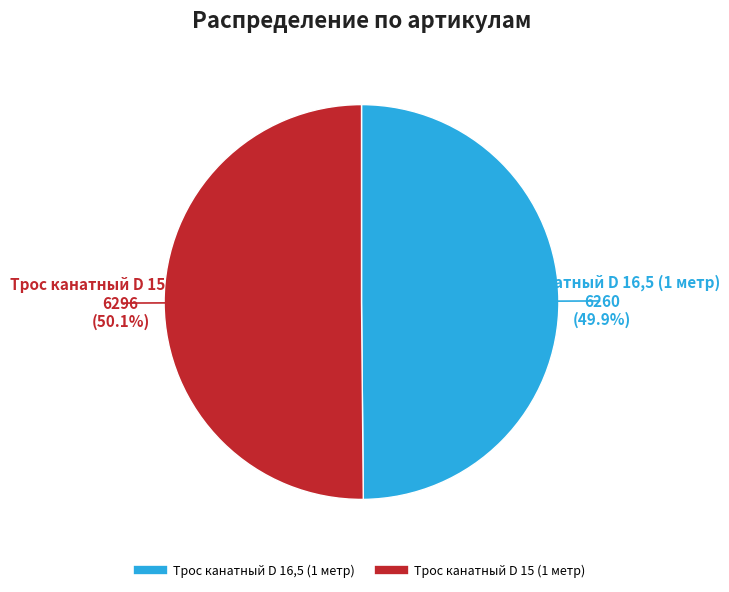

How much of the chart is everything except Трос канатный D 16,5 (1 метр)?

50.1%